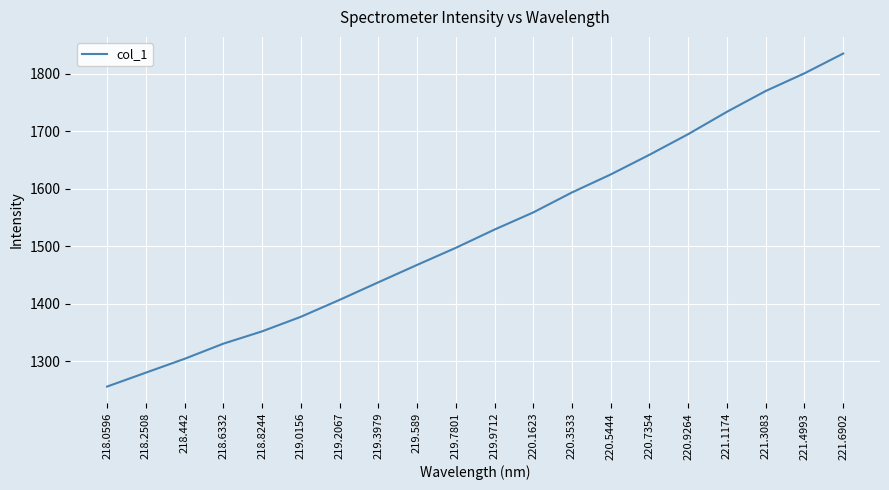

What is the average value?

1525.3